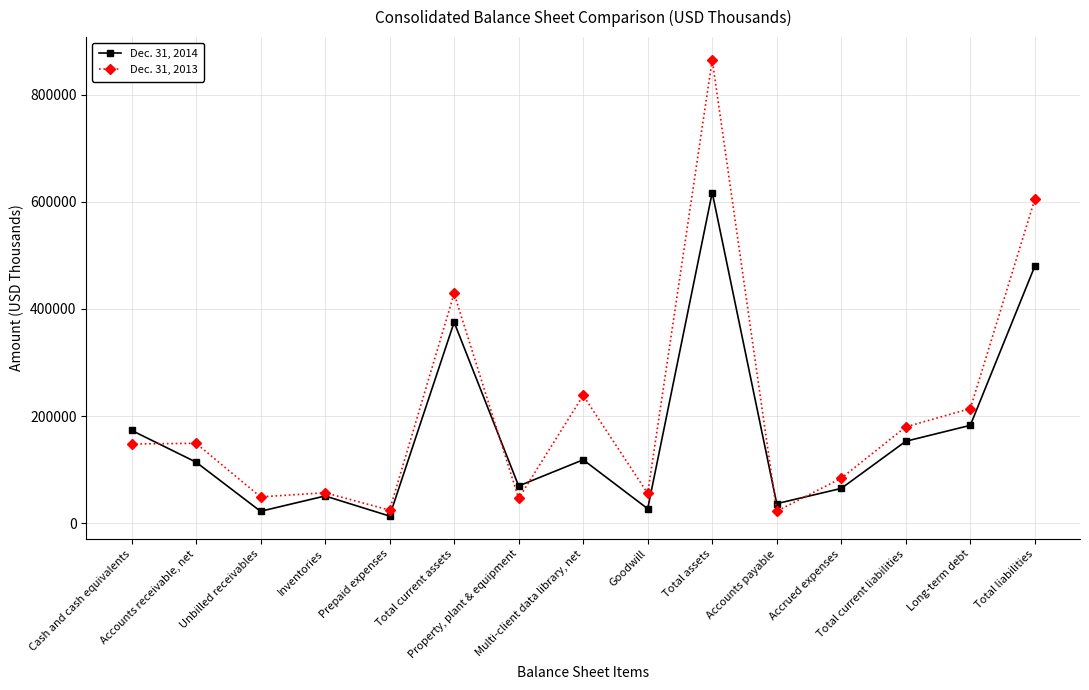

True or false: Dec. 31, 2013 and Dec. 31, 2014 intersect in this chart.

True